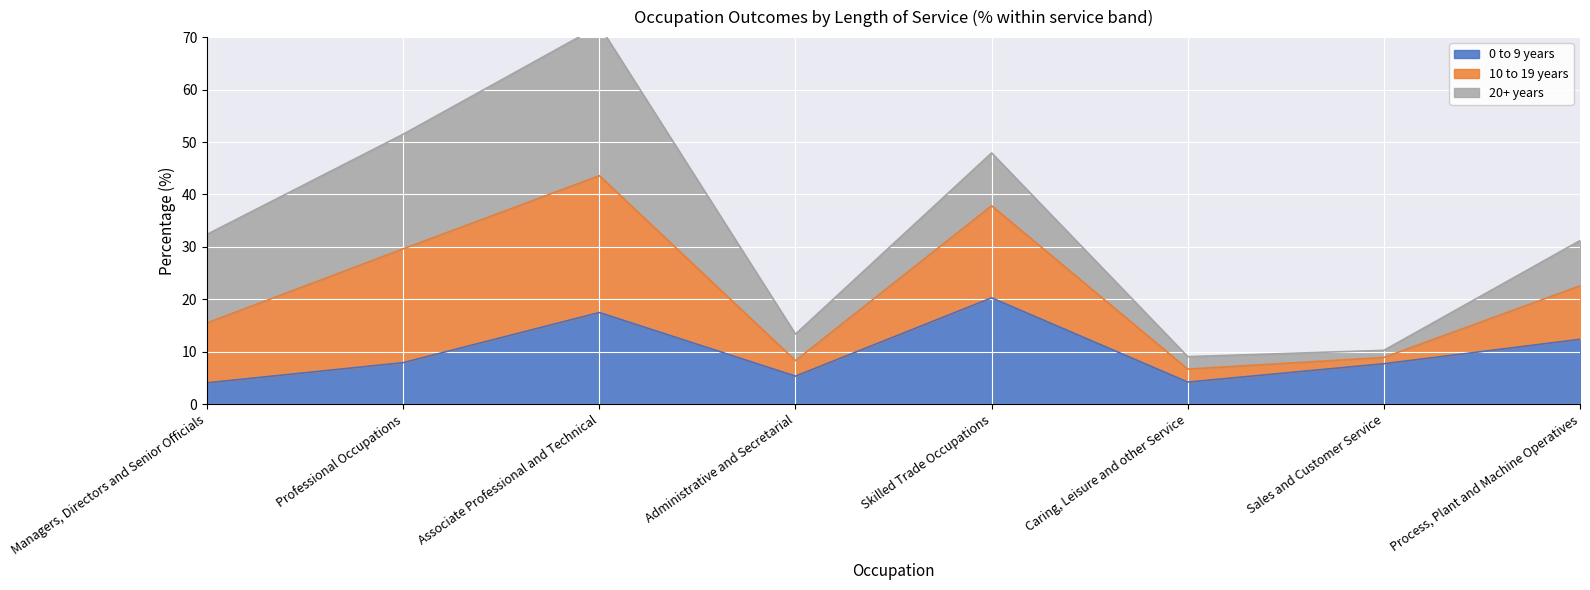

In 0 to 9 years, how many points are higher than both neighbors (excluding endpoints)?

2